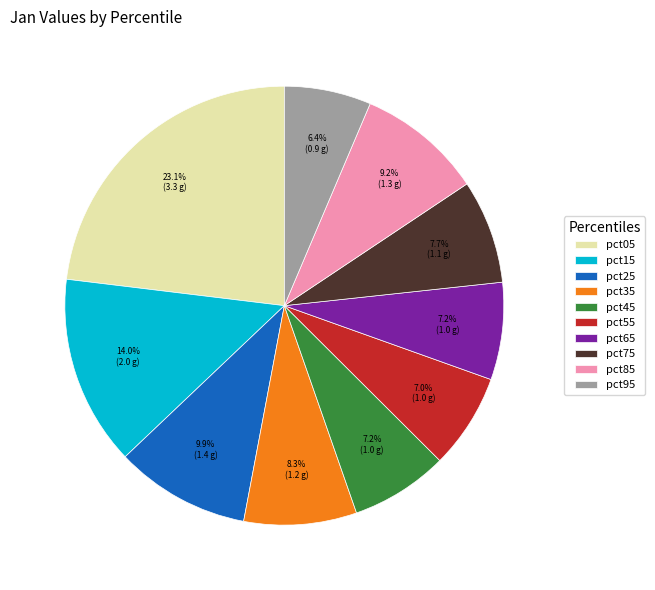

Is pct25 the majority of the pie?

No